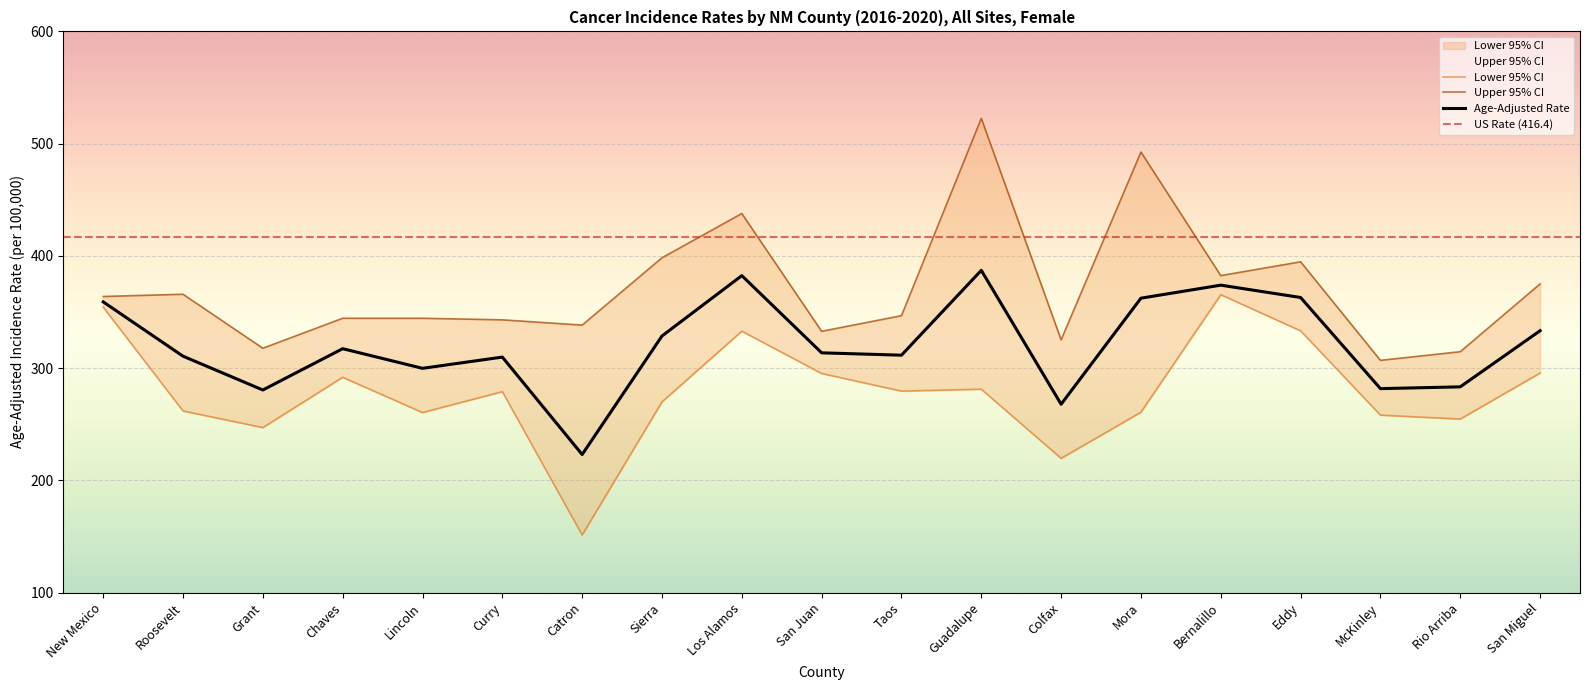

The value of Age-Adjusted Rate at Eddy is 362.9. True or false?

True